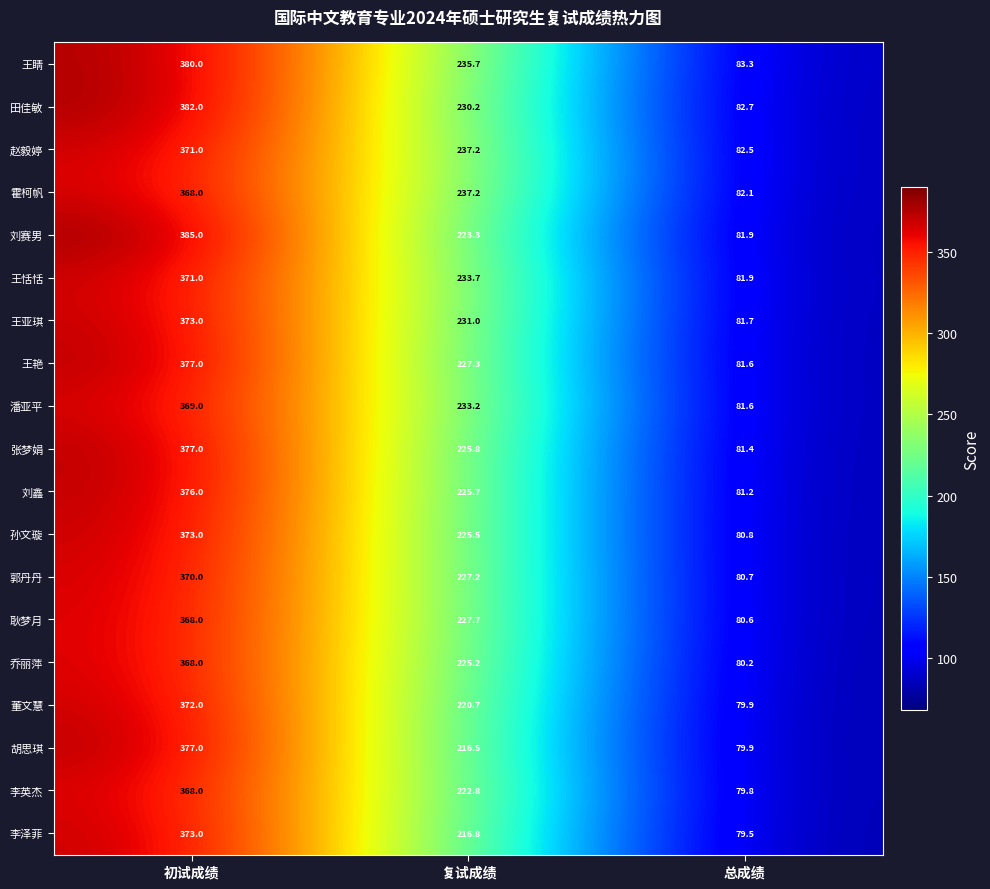

Which series has the widest spread of values?

刘赛男